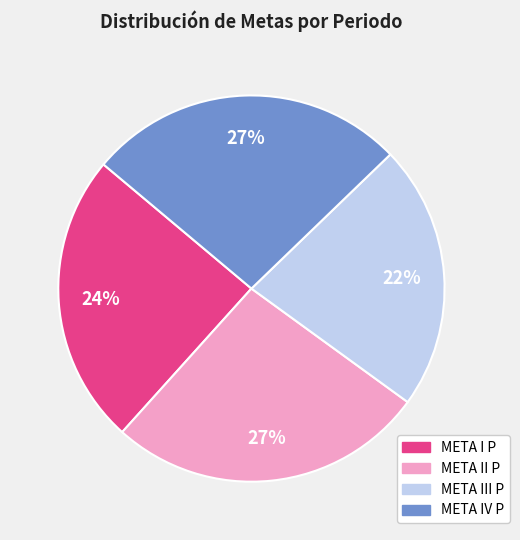

What is the smallest slice in the pie chart?

META III P